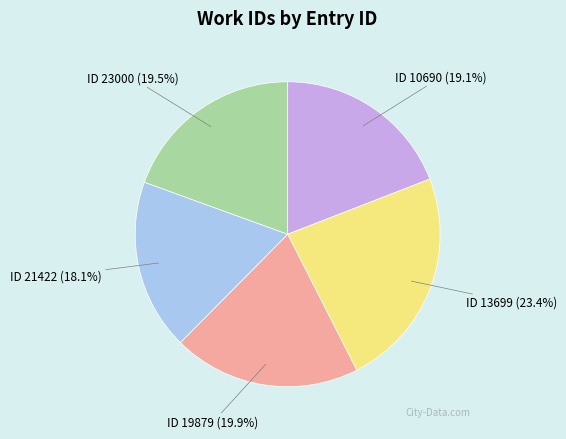

What percentage do ID 23000 and ID 10690 together represent?

38.6%